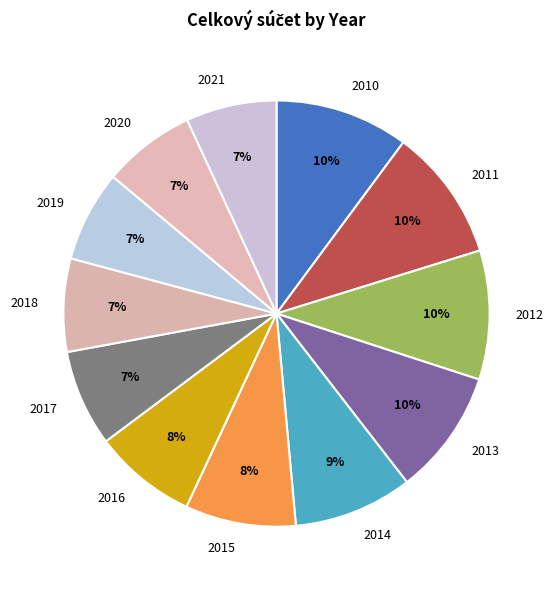

The 2018 slice represents 7% of the pie. True or false?

True